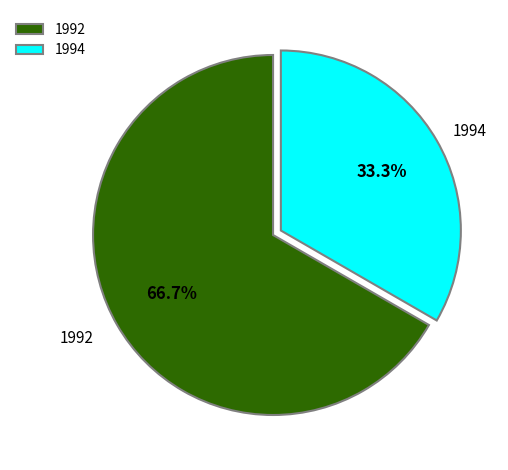

Which slice is the smallest?

1994